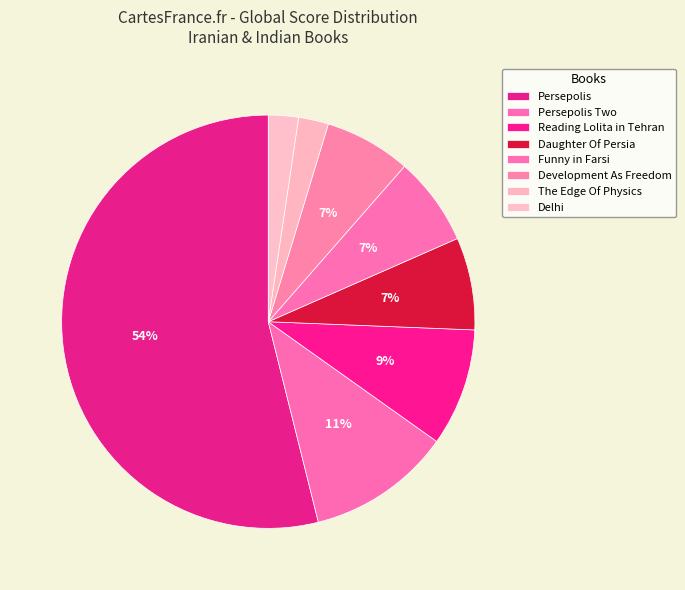

How many slices are in this pie chart?

8